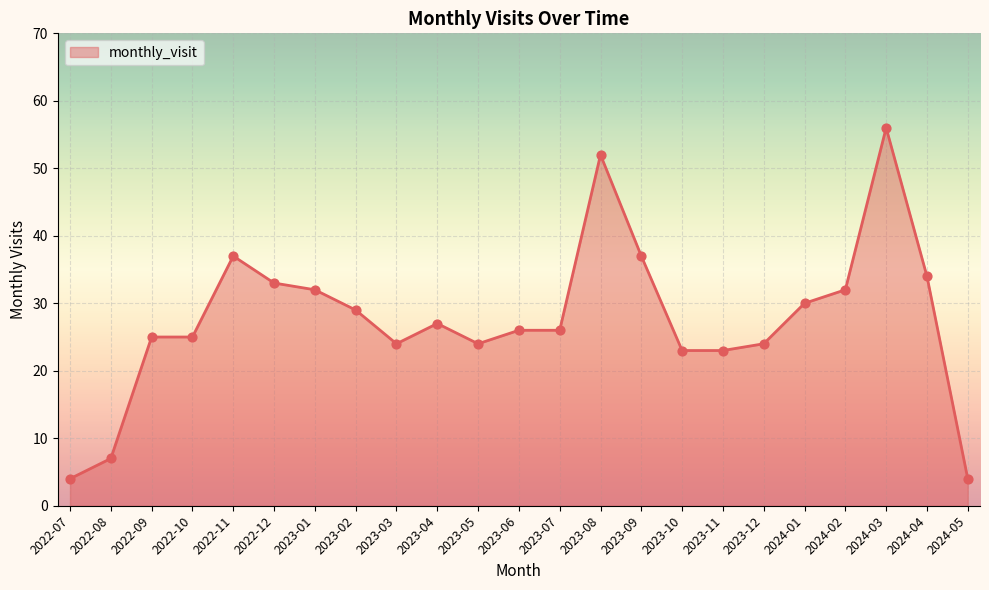

Approximately how many times larger is the value at 2022-12 compared to 2022-08?

4.7